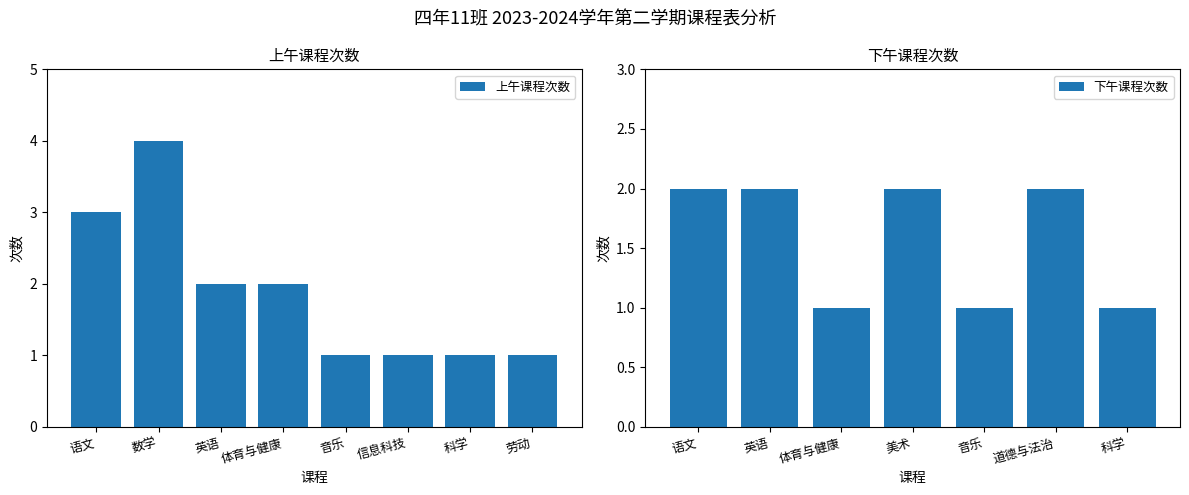

What is the sum of all 上午课程次数 values?

15